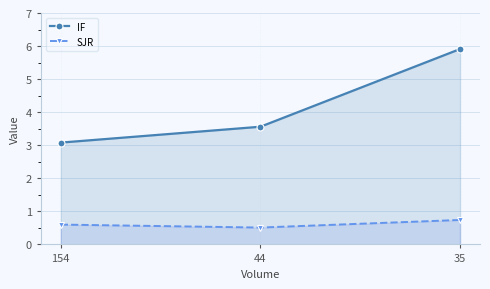

Rank the series by their average value, from lowest to highest.

SJR, IF